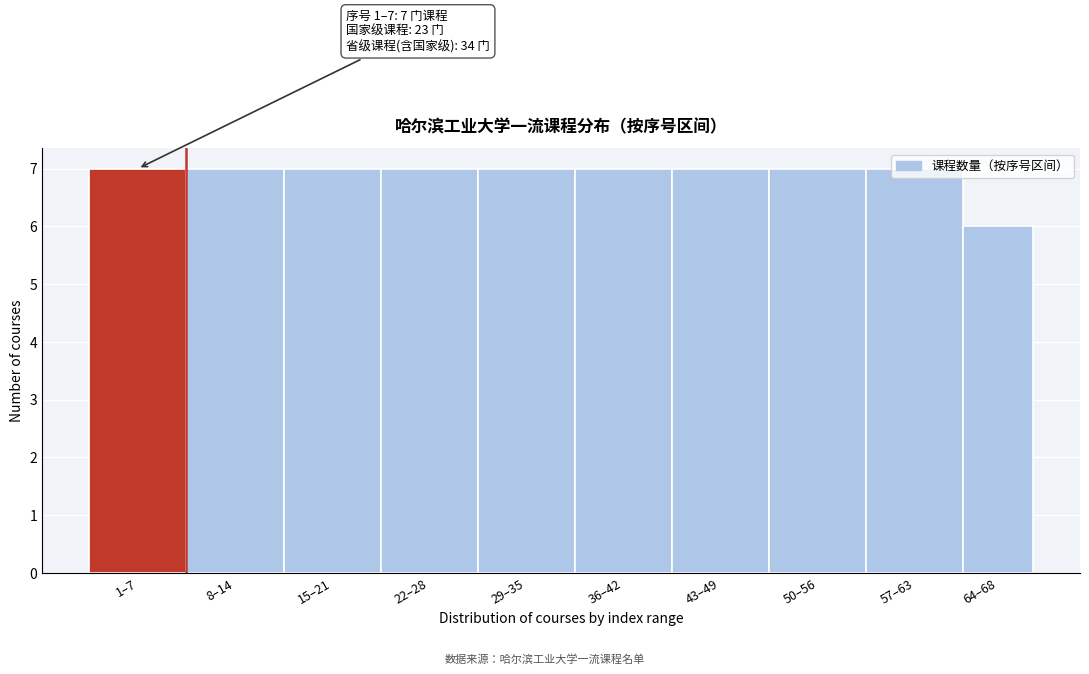

What is the greatest value displayed?

7